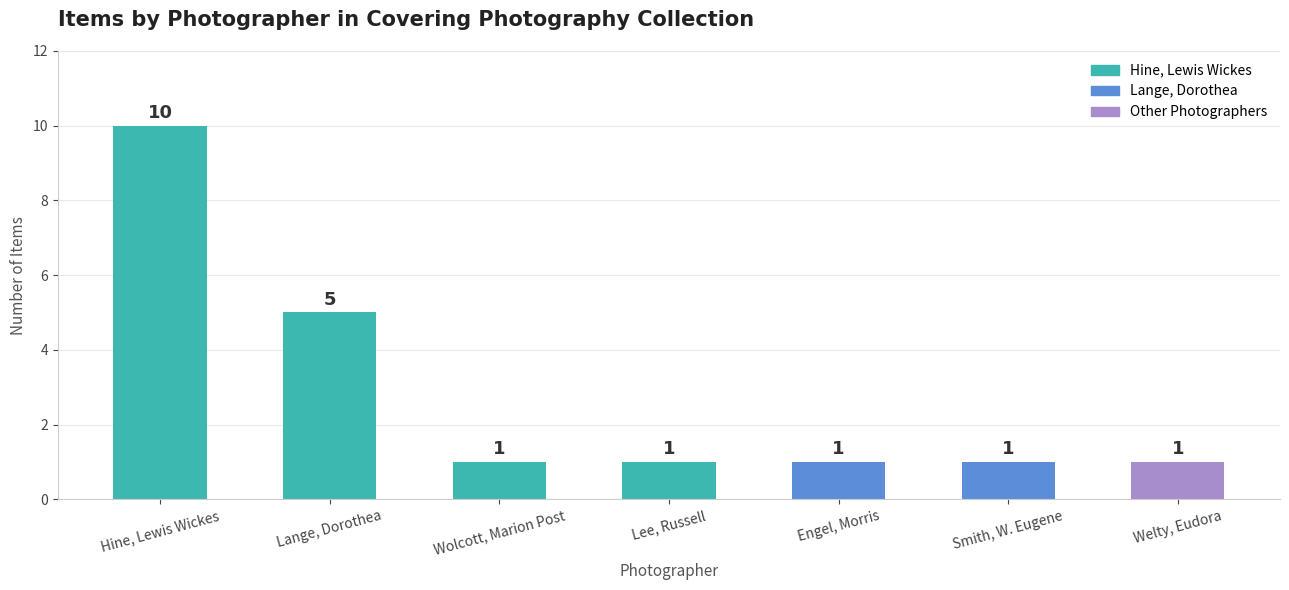

What is the sum of the values at Lee, Russell and Wolcott, Marion Post?

2